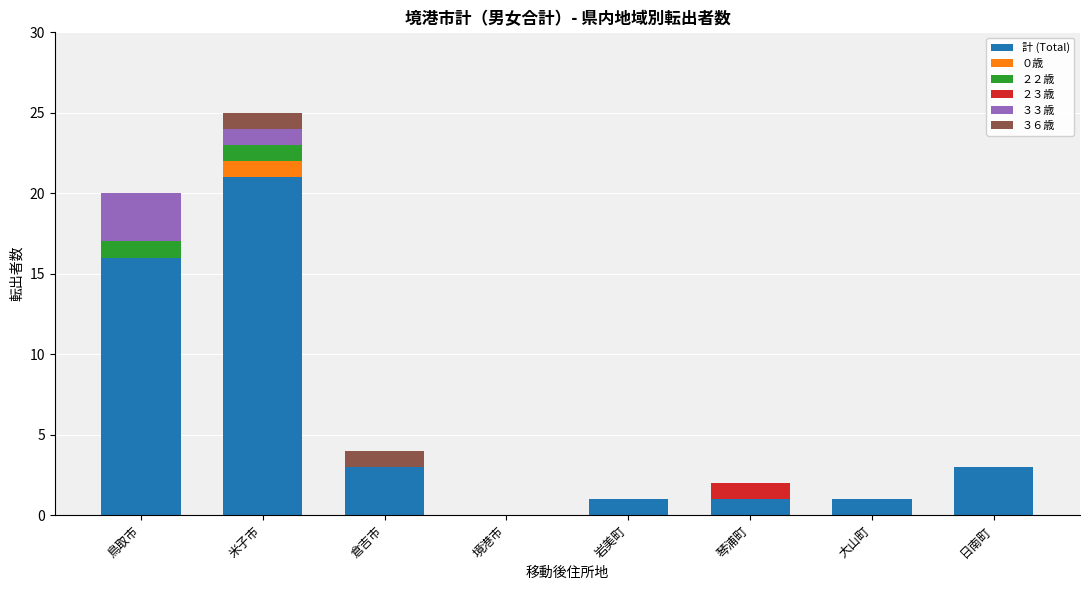

What is the total value across all series at 鳥取市?

20